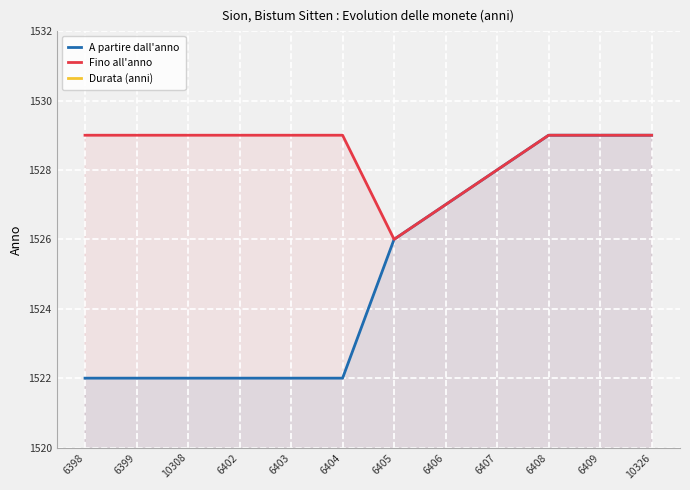

Where is A partire dall'anno nearest to the value 1525?

6405